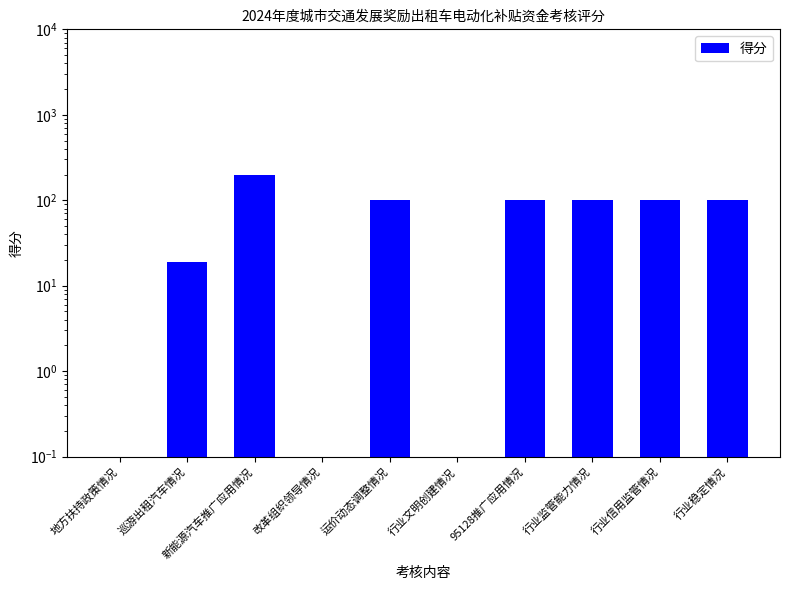

How many data points are less than 100?

4